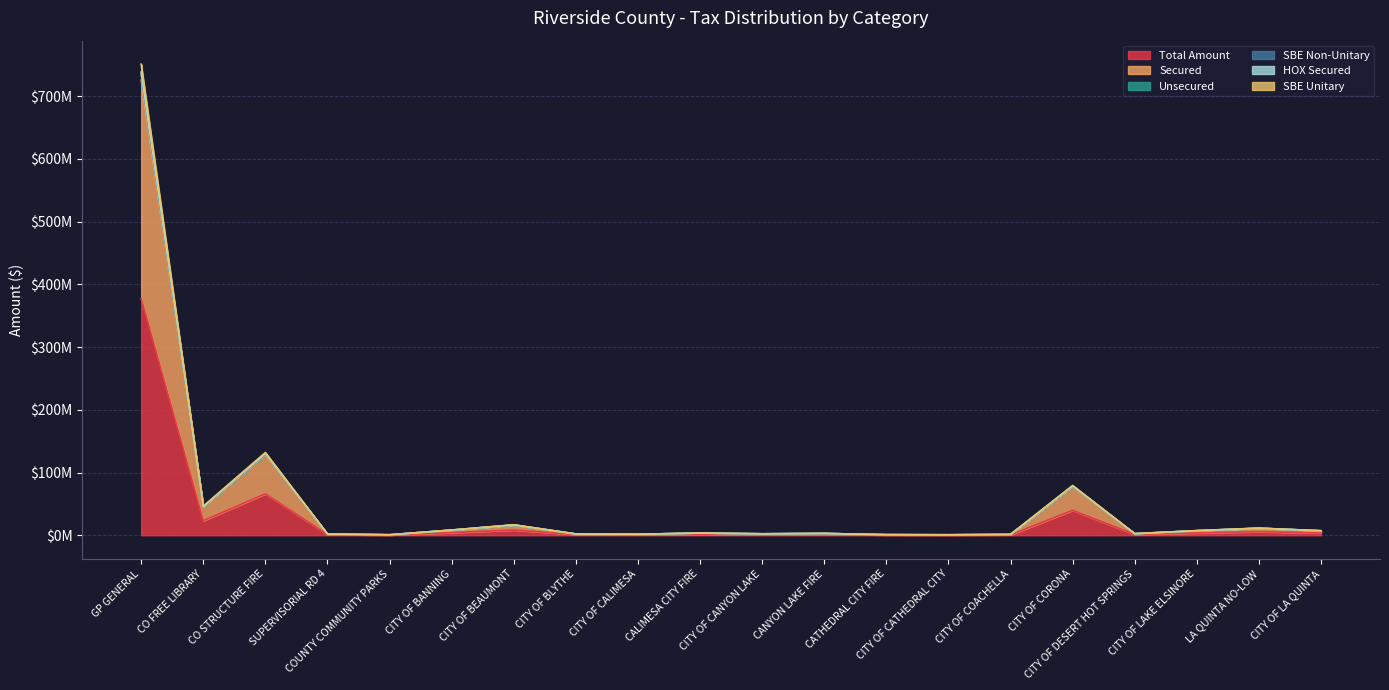

In Total Amount, how many points are lower than both neighbors (excluding endpoints)?

6